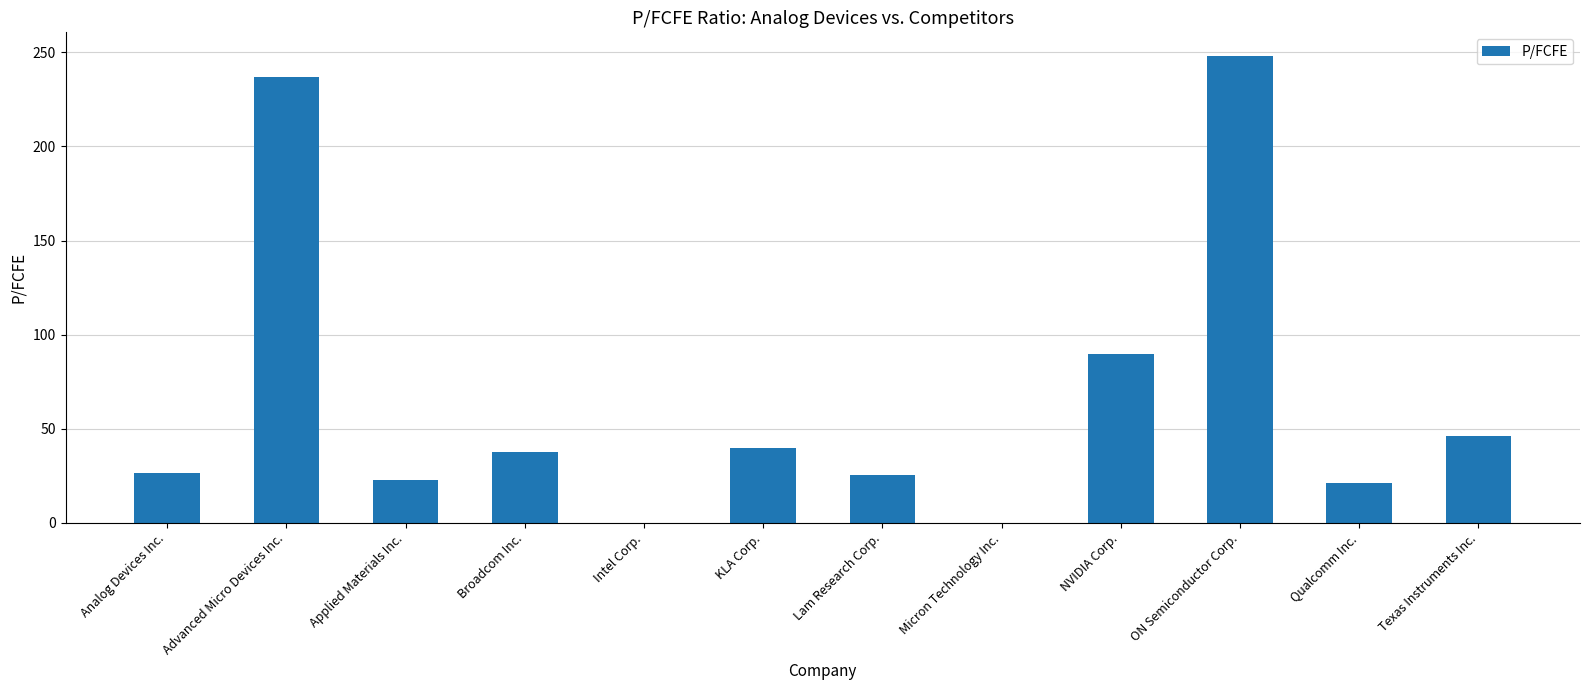

At which label is the value closest to 124?

NVIDIA Corp.